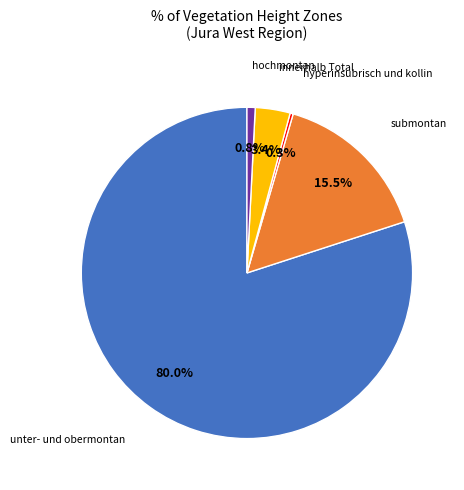

Is there a majority slice in this chart?

Yes